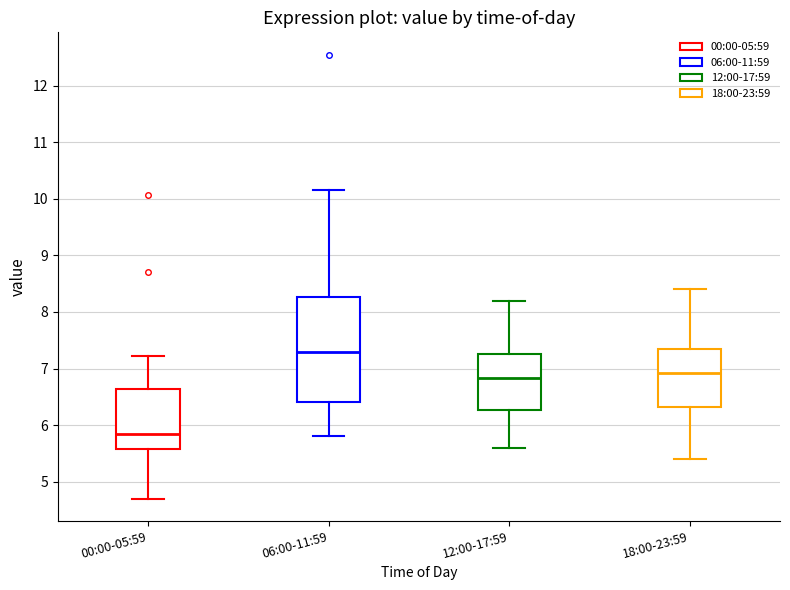

Reading left to right, transcribe this box plot: for each box, give where its median line is, the range the box spans, and where its two whiskers end, as read against the y-axis. The values are not printed on the chart, so give them approximately, as read against the axis.

00:00-05:59: median 5.8, box 5.6 to 6.6, whiskers 4.7 to 7.2
06:00-11:59: median 7.3, box 6.4 to 8.3, whiskers 5.8 to 10.2
12:00-17:59: median 6.8, box 6.3 to 7.3, whiskers 5.6 to 8.2
18:00-23:59: median 6.9, box 6.3 to 7.4, whiskers 5.4 to 8.4